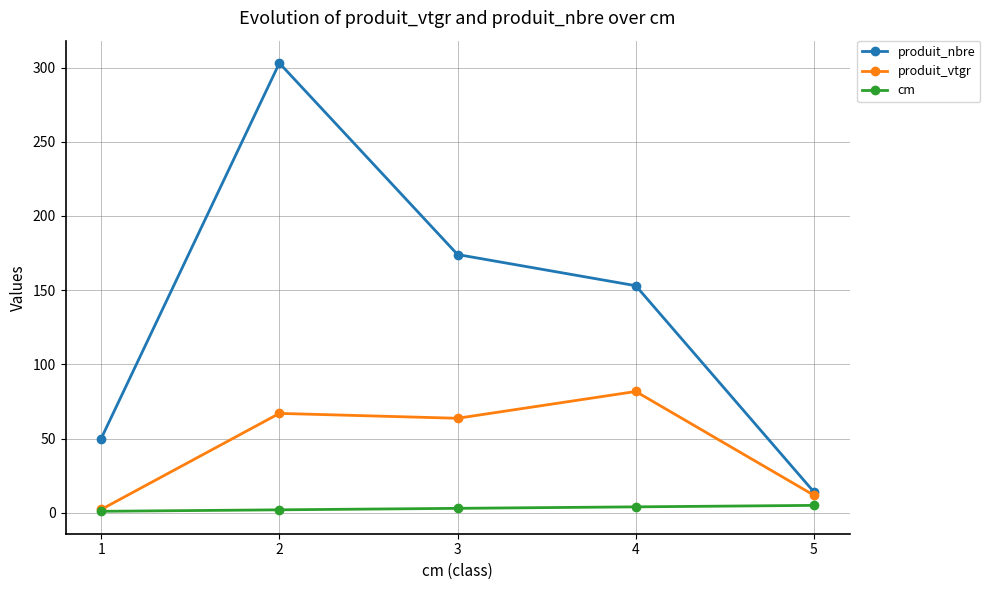

True or false: produit_nbre has more than 0 points higher than both neighbors.

True